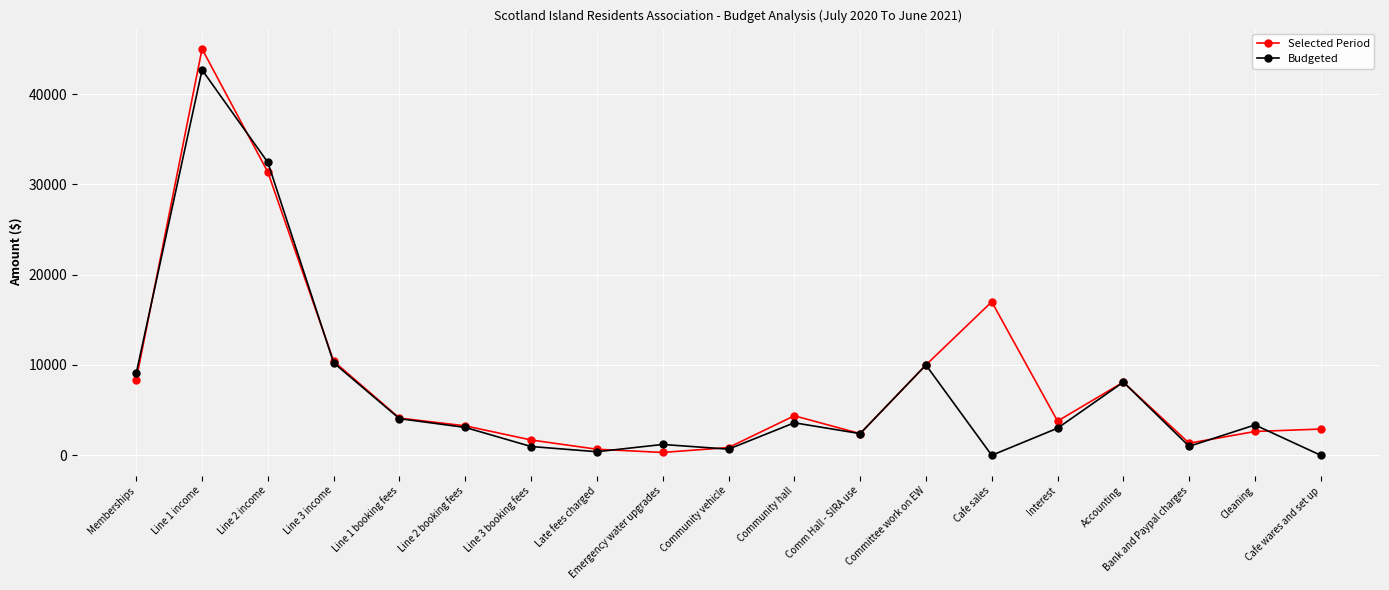

Where is the first local maximum for Budgeted?

Line 1 income